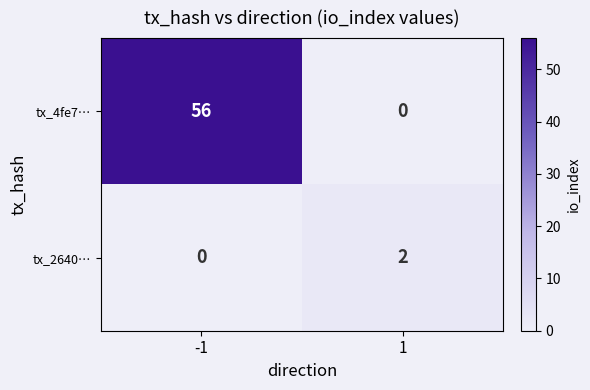

At how many categories does at least one series exceed 13?

1